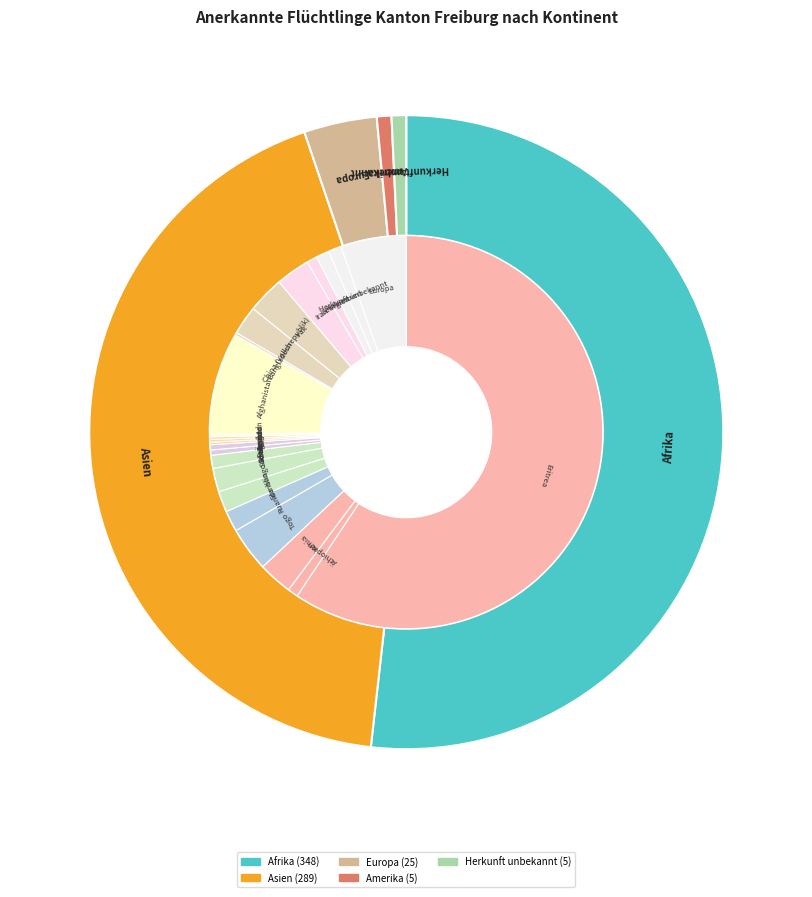

The Ozeanien slice represents 13% of the pie. True or false?

False